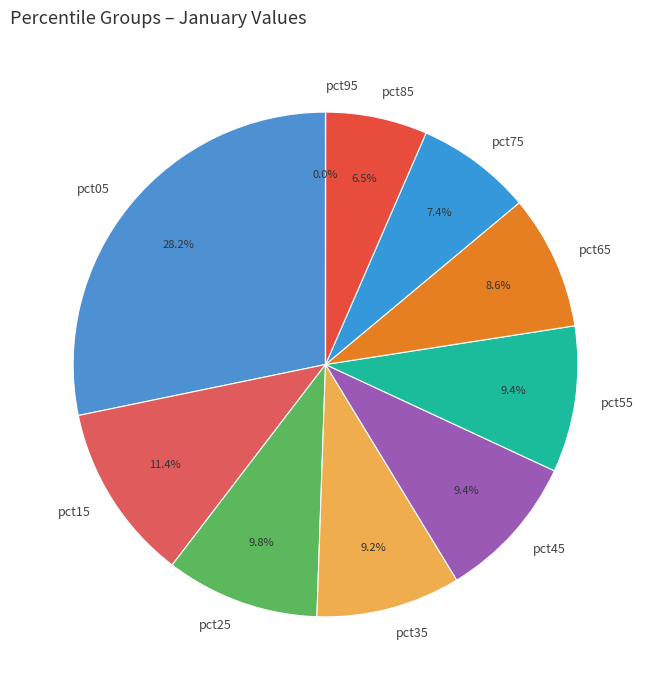

Which slice is the largest?

pct05